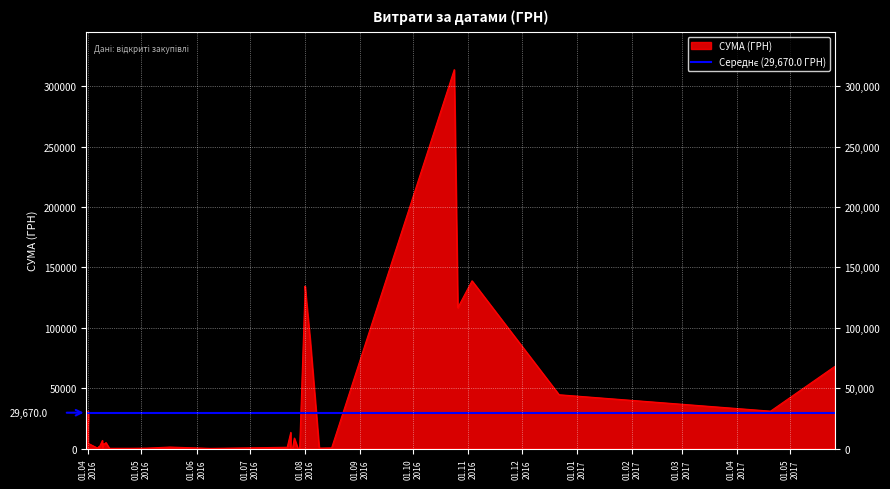

How many points are higher than both their immediate neighbors (excluding endpoints)?

11